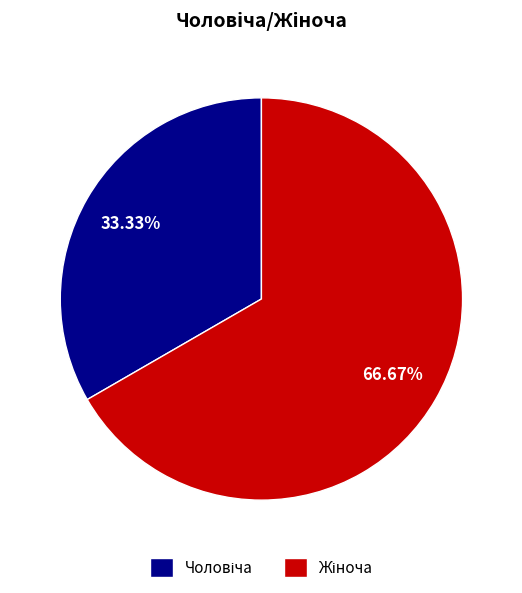

Is there a majority slice in this chart?

Yes